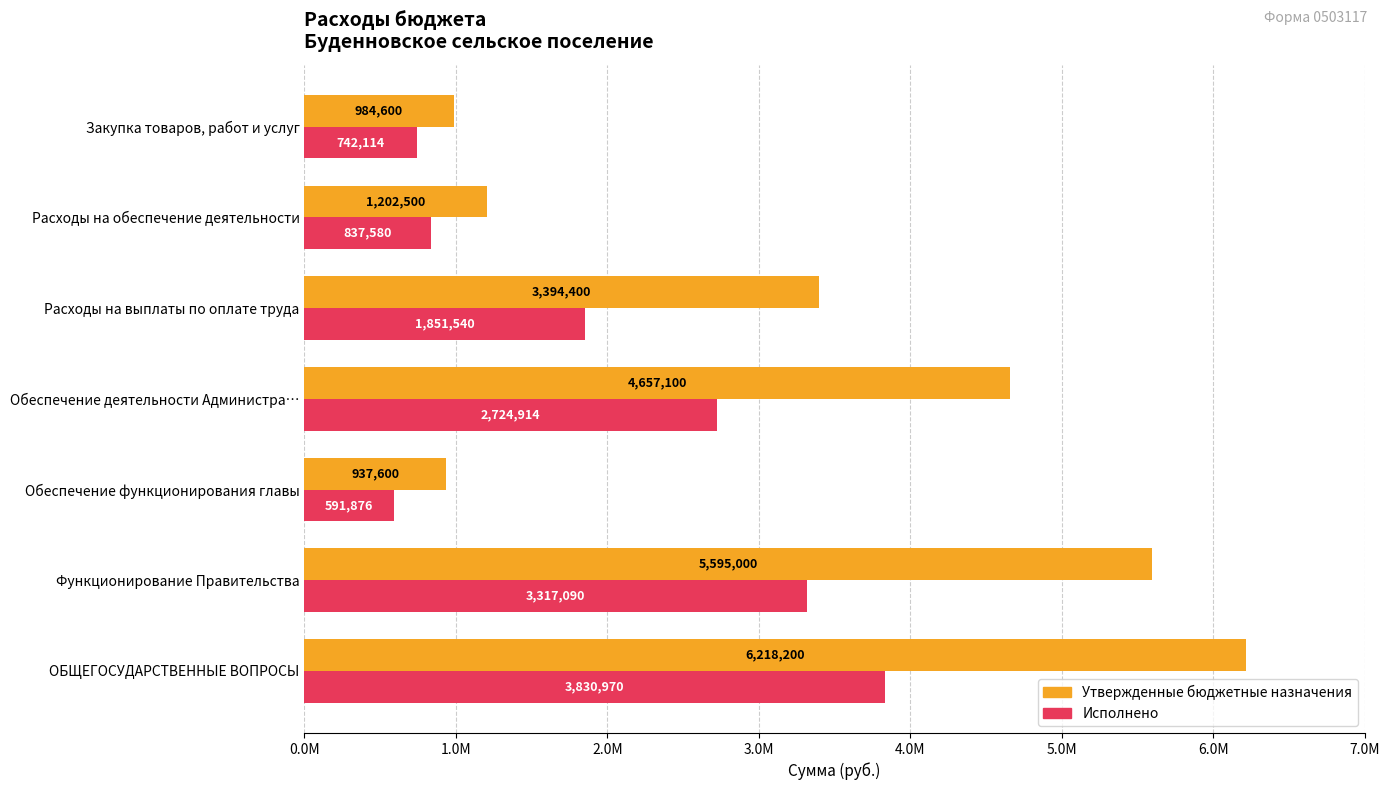

What are all the series names shown in the legend?

Утвержденные бюджетные назначения, Исполнено